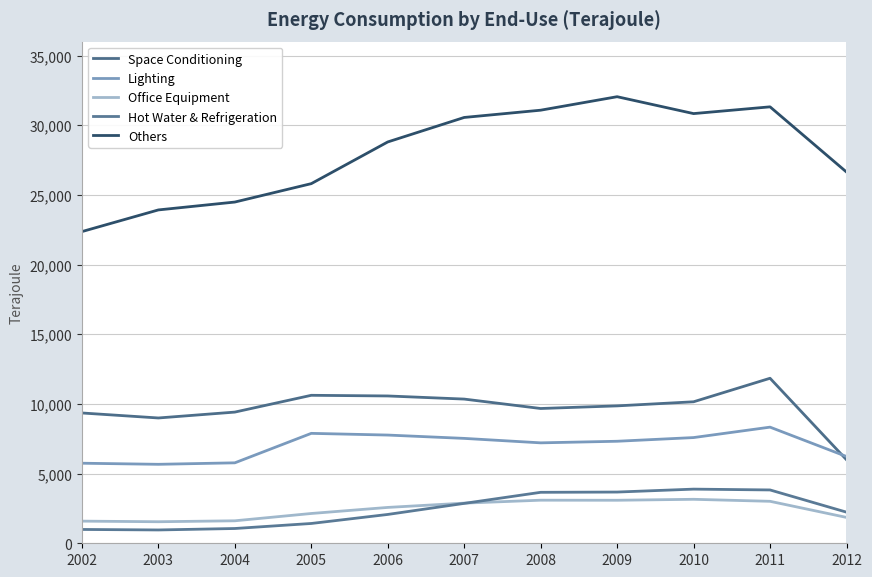

What is the difference between the highest and lowest values at 2007?

27695